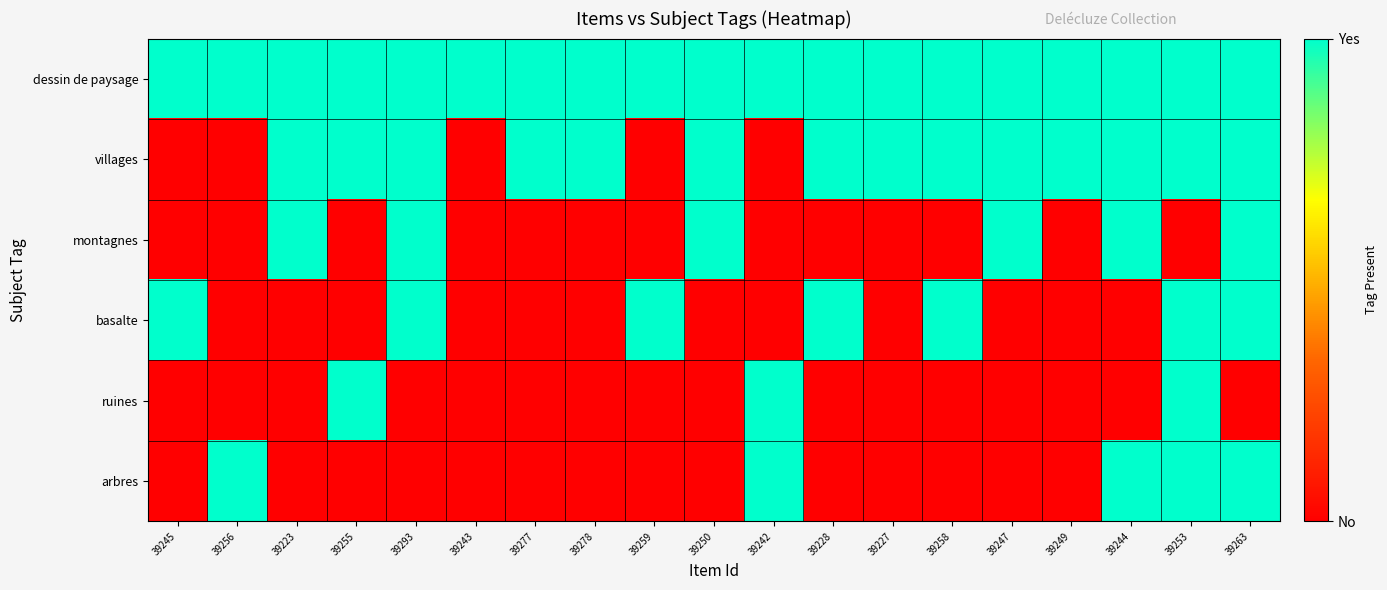

Which series has the largest range (max minus min)?

villages